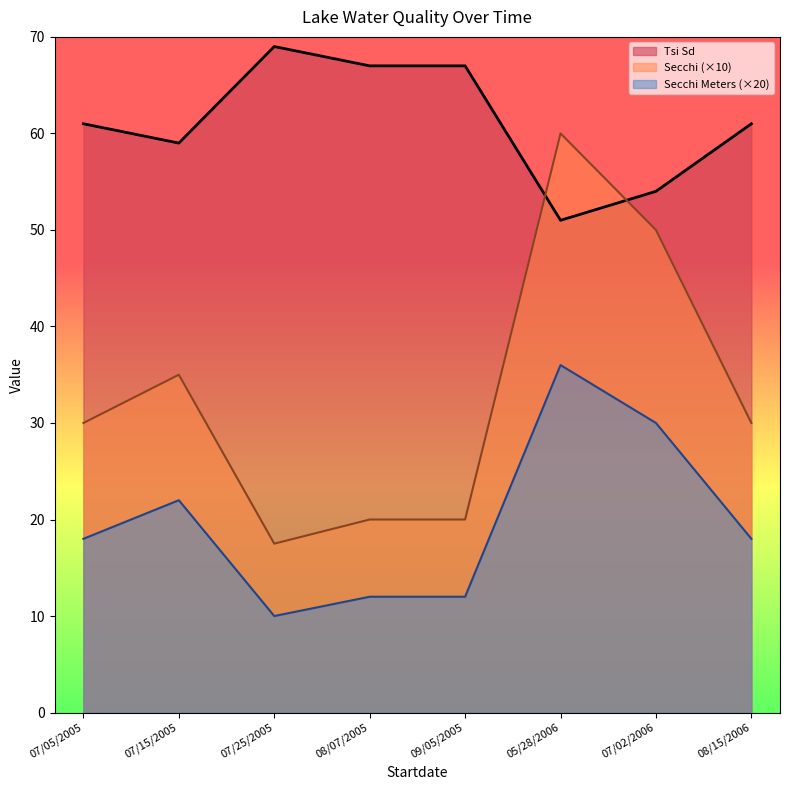

At which label is Secchi Meters closest to 23?

07/15/2005